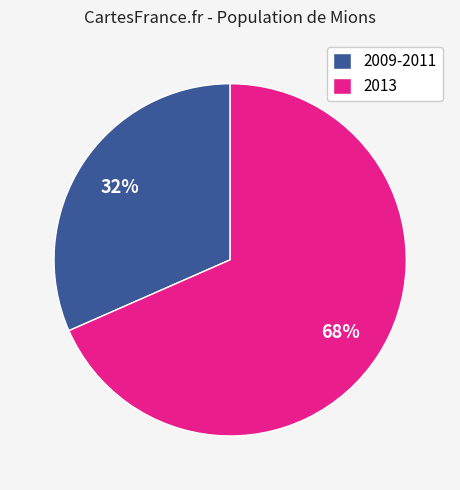

Is there a majority slice in this chart?

Yes